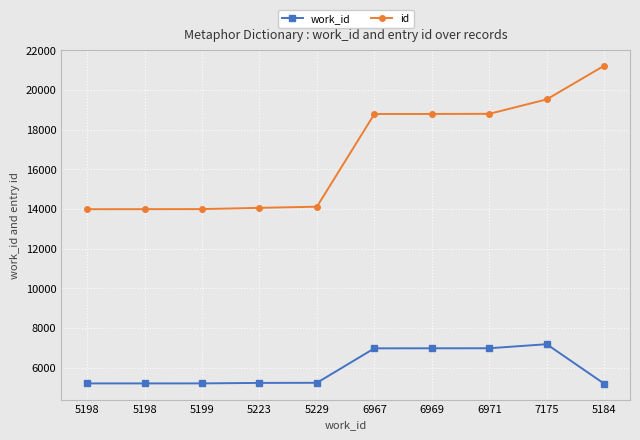

Is this an area chart (filled region under the line)?

No